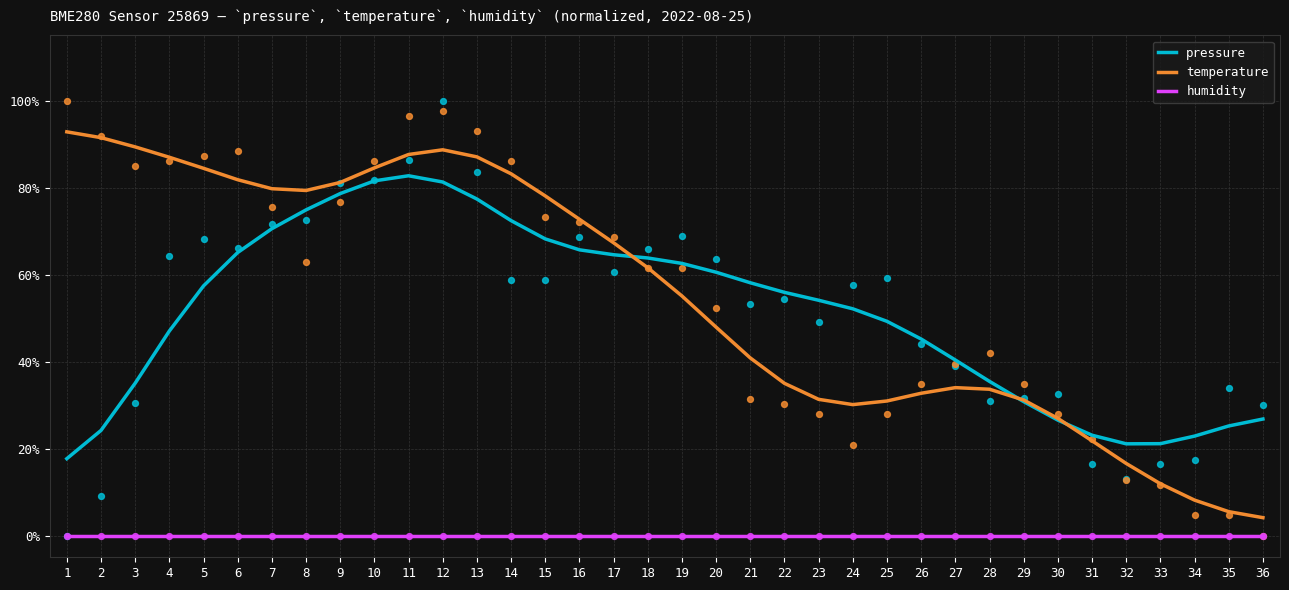

Which series has the largest Y range (max minus min)?

temperature